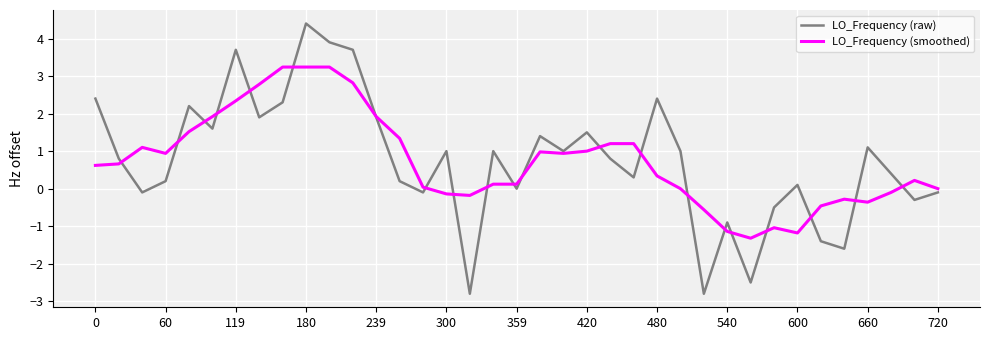

What is the maximum value for LO_Frequency (smoothed)?

3.2